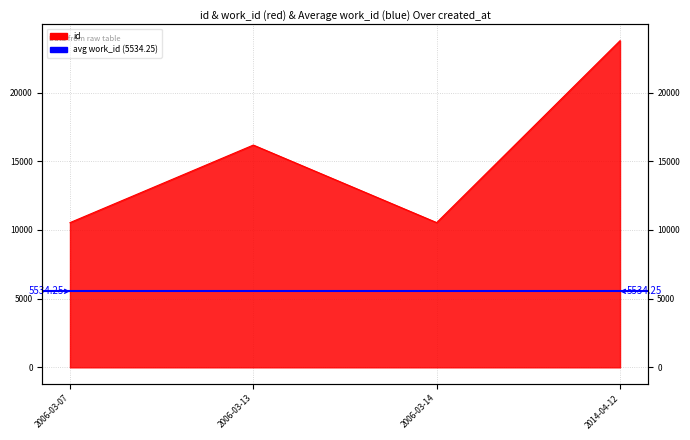

Which category has the highest value across all series?

2014-04-12